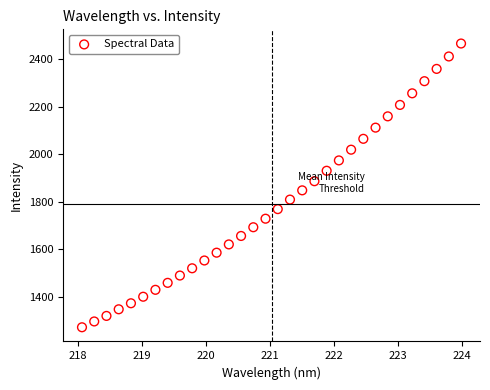

What is the range of X values (max minus min)?

5.9